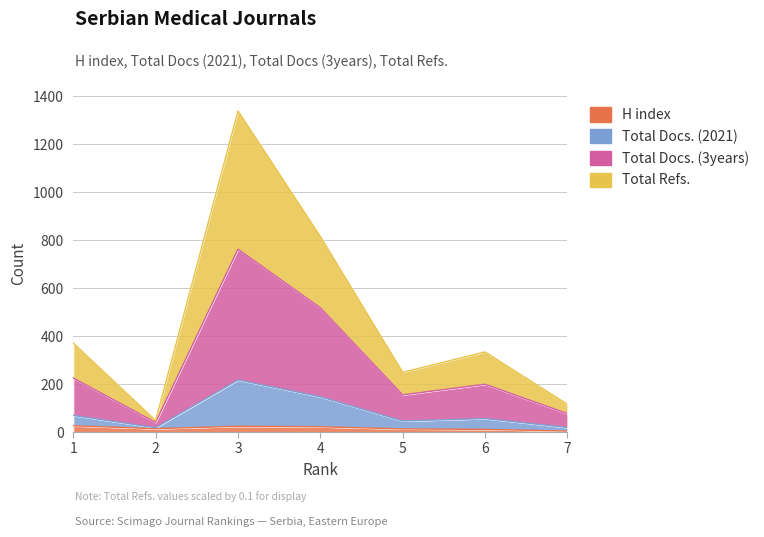

Which category has the highest value in the H index series?

1